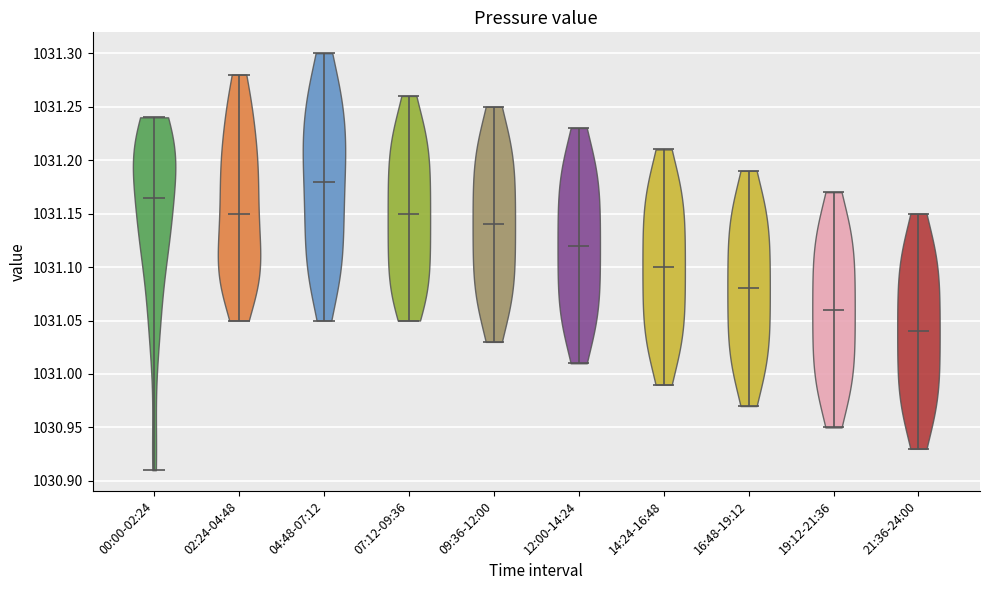

Reading left to right, read every violin against the y-axis: where its median line is, and the lowest and highest points it reaches. The values are not printed on the chart, so give them approximately, as read against the axis.

00:00-02:24: median line 1031.165, lowest point 1030.910, highest point 1031.240
02:24-04:48: median line 1031.150, lowest point 1031.050, highest point 1031.280
04:48-07:12: median line 1031.180, lowest point 1031.050, highest point 1031.300
07:12-09:36: median line 1031.150, lowest point 1031.050, highest point 1031.260
09:36-12:00: median line 1031.140, lowest point 1031.030, highest point 1031.250
12:00-14:24: median line 1031.120, lowest point 1031.010, highest point 1031.230
14:24-16:48: median line 1031.100, lowest point 1030.990, highest point 1031.210
16:48-19:12: median line 1031.080, lowest point 1030.970, highest point 1031.190
19:12-21:36: median line 1031.060, lowest point 1030.950, highest point 1031.170
21:36-24:00: median line 1031.040, lowest point 1030.930, highest point 1031.150